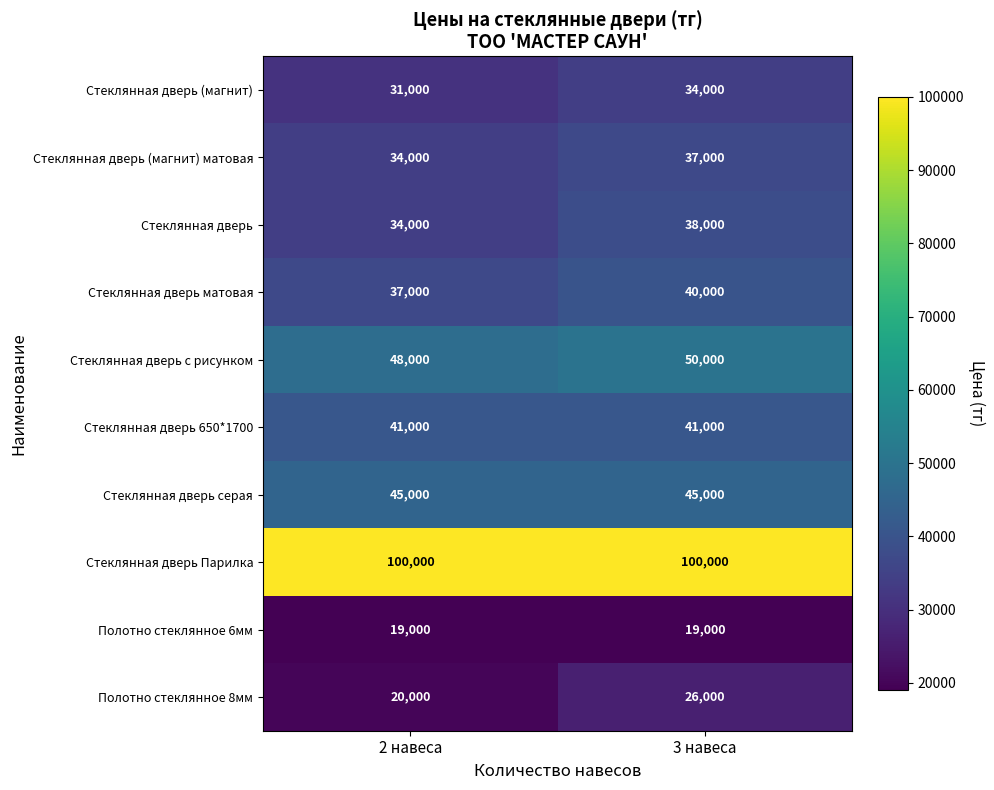

List the series in order of their peak value, lowest first.

Полотно стеклянное 6мм, Полотно стеклянное 8мм, Стеклянная дверь (магнит), Стеклянная дверь (магнит) матовая, Стеклянная дверь, Стеклянная дверь матовая, Стеклянная дверь 650*1700, Стеклянная дверь серая, Стеклянная дверь с рисунком, Стеклянная дверь Парилка